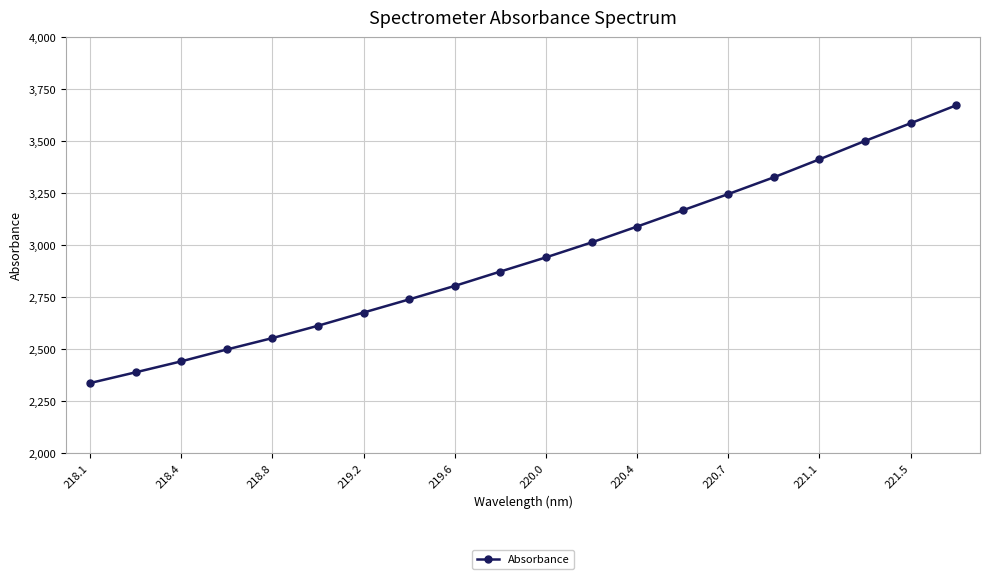

What is the maximum value shown in the chart?

3671.6